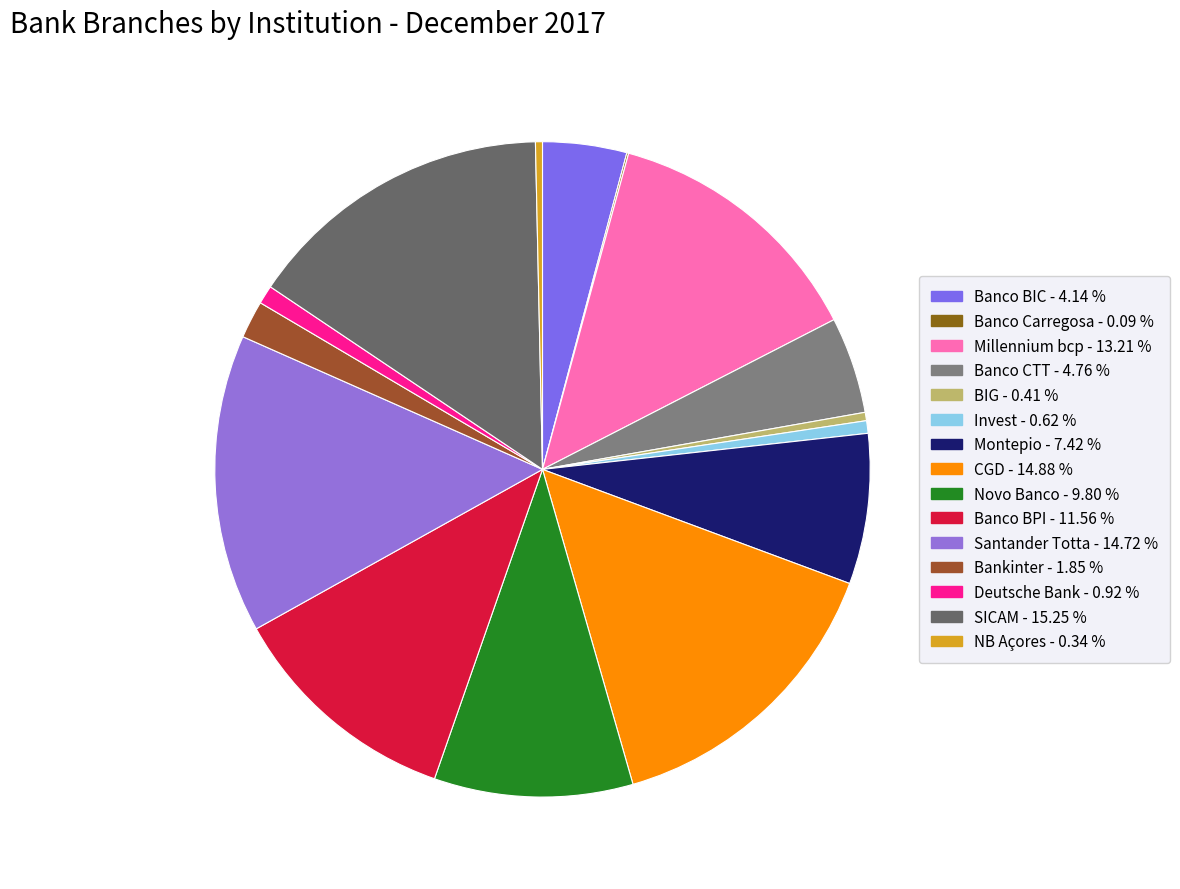

Does Millennium bcp account for over 50% of the chart?

No